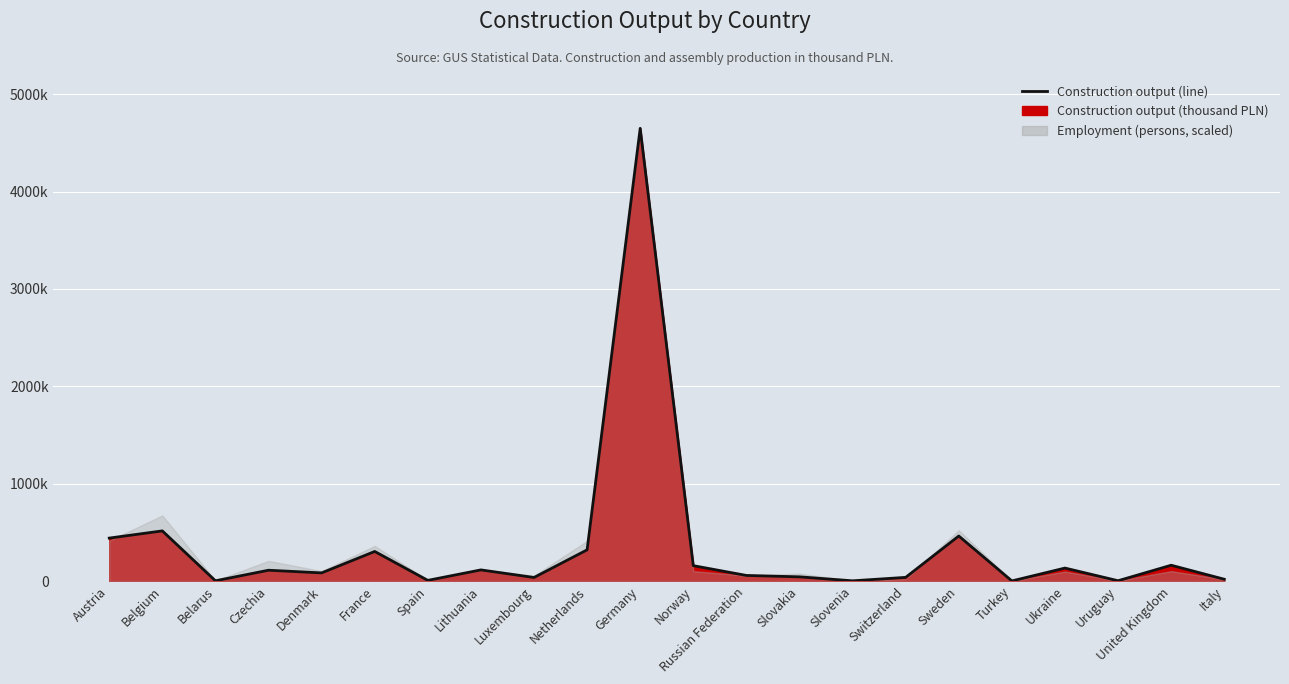

At which label does the data first exceed 110818?

Austria